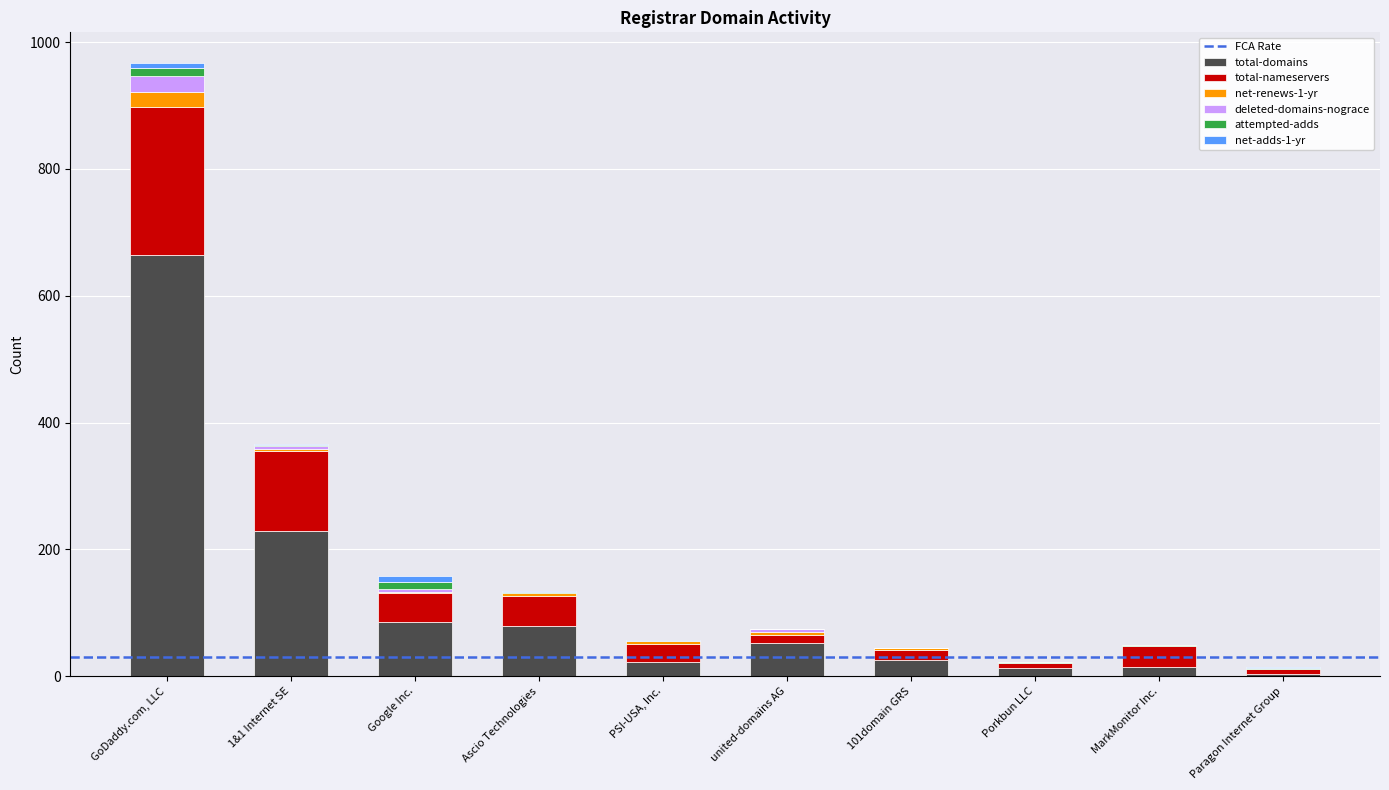

At which label does total-domains reach its peak?

GoDaddy.com, LLC